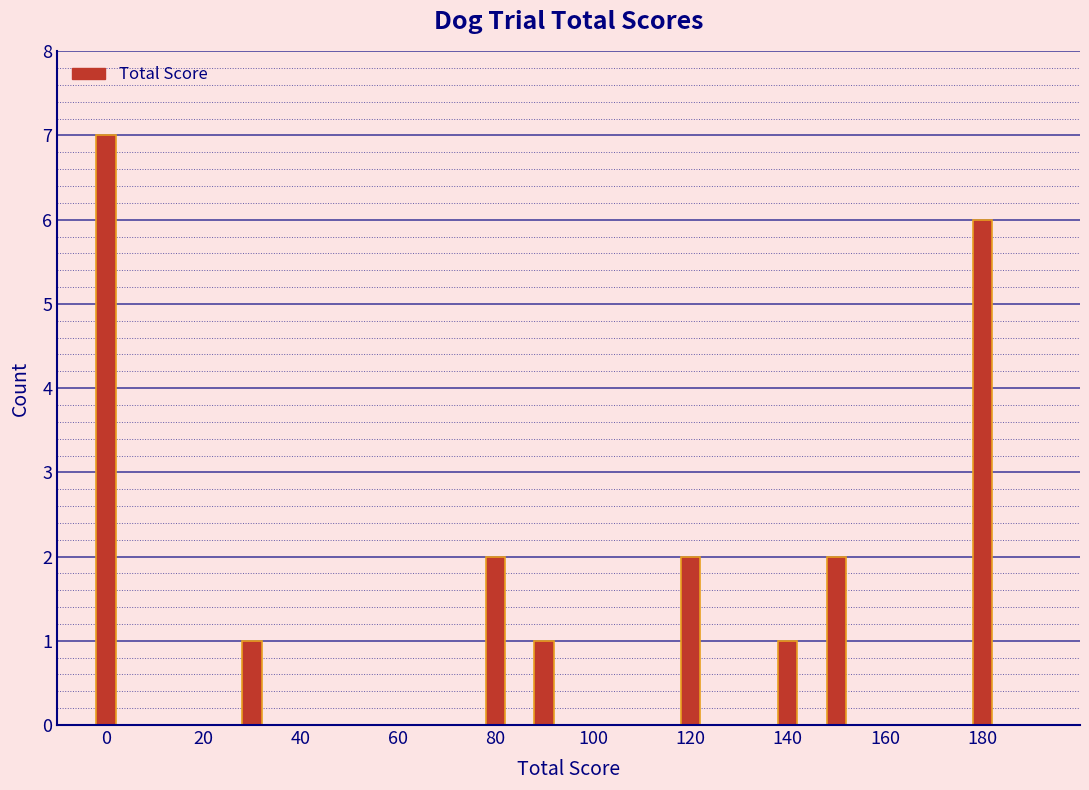

What is the height of the bar covering 25 to 35 on the x-axis? Neither the bar edges nor the heights are printed on the chart, so give them approximately, as read against the axes.

1